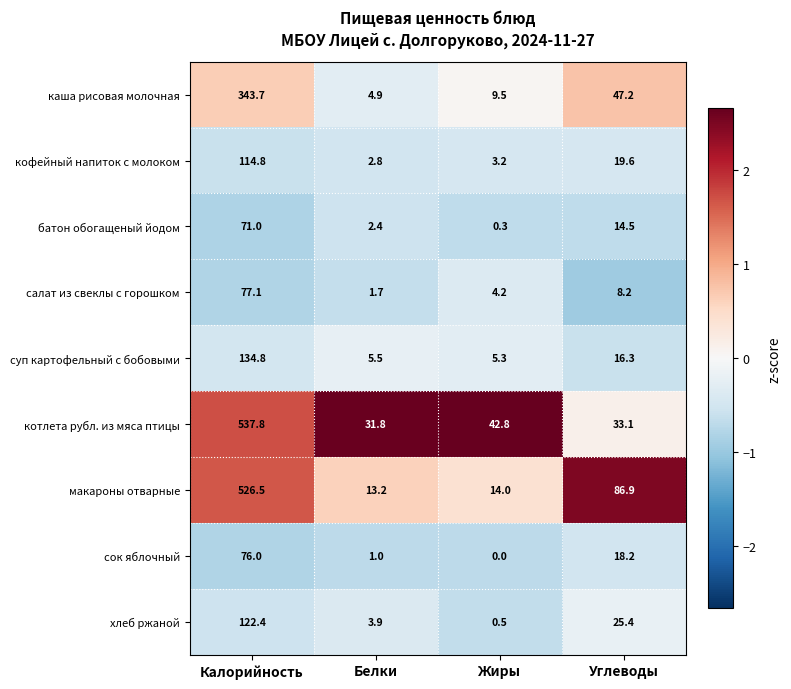

At how many categories does at least one series exceed 0?

4